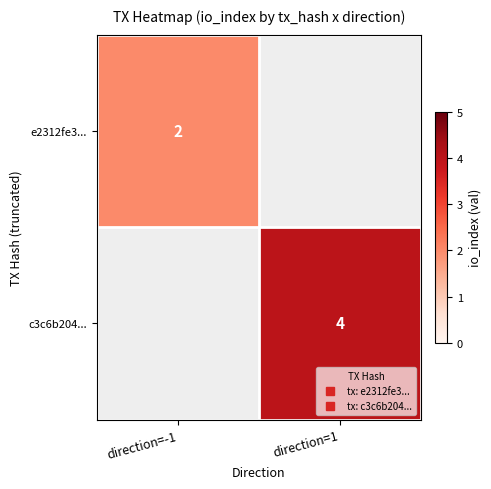

List the series in order of their peak value, lowest first.

e2312fe3..., c3c6b204...